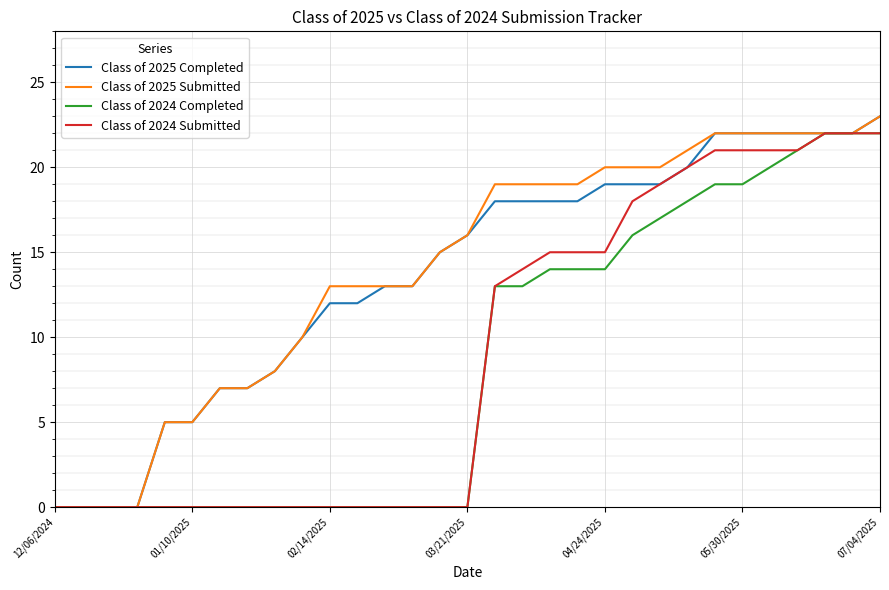

What is the greatest value displayed?

23